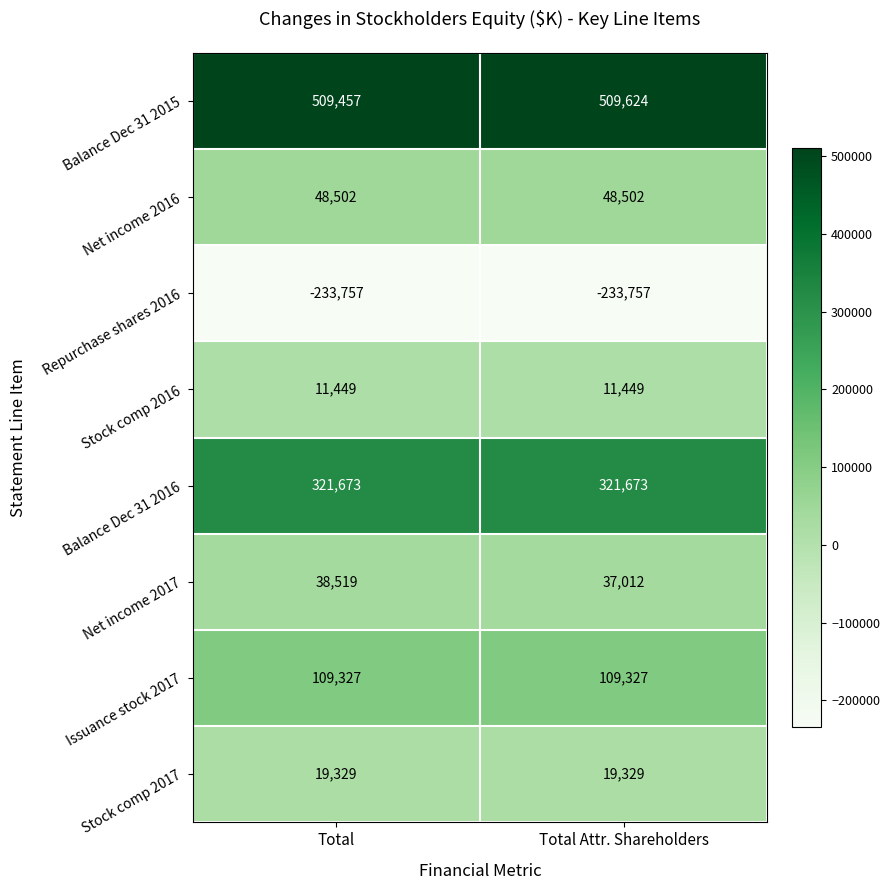

What is the total value across all series at Total Attr. Shareholders?

823159